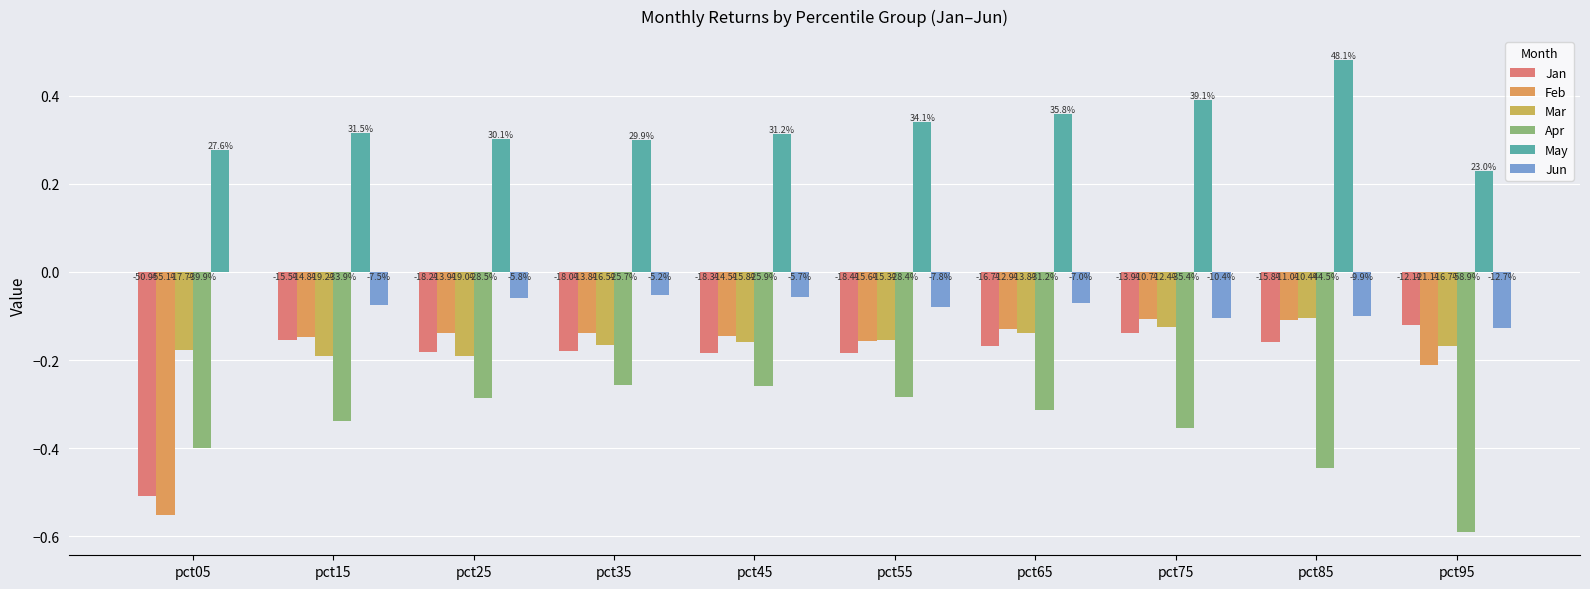

Rank the categories by Apr value from lowest to highest.

pct95, pct85, pct05, pct75, pct15, pct65, pct25, pct55, pct45, pct35